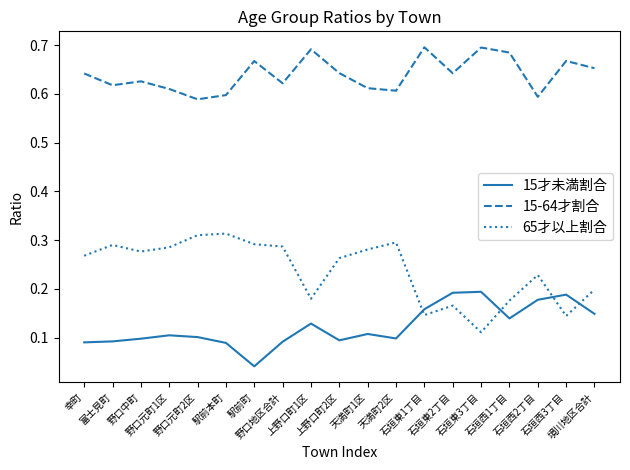

True or false: 15-64才割合 and 65才以上割合 cross at least once.

False